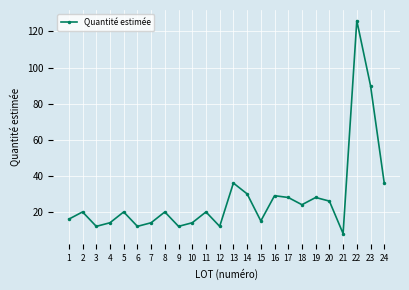

Where is the data nearest to the value 67?

23